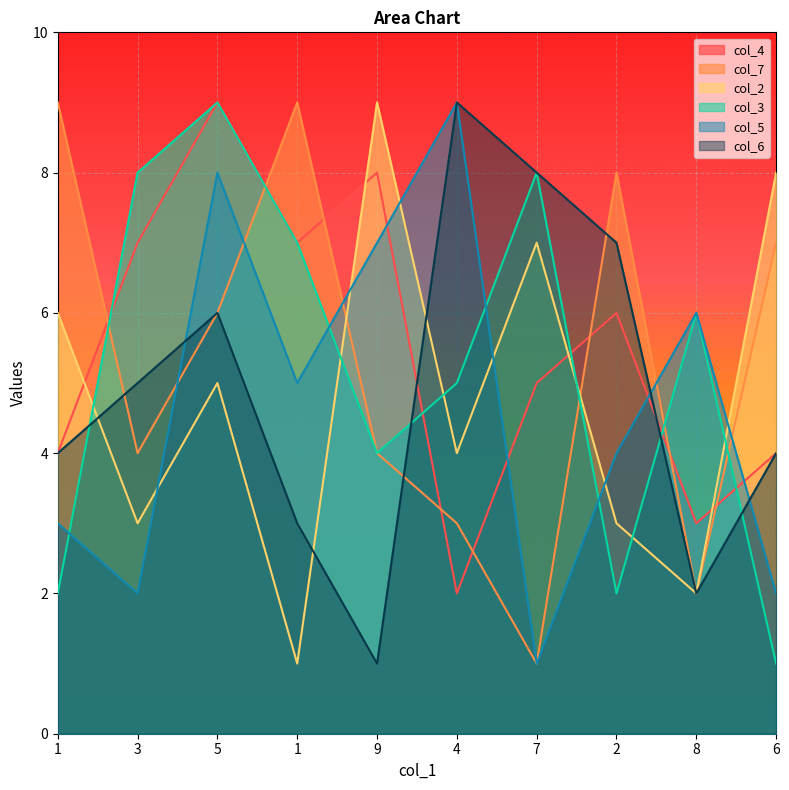

At 2, list the series in order from smallest to largest.

col_3, col_2, col_5, col_4, col_6, col_7